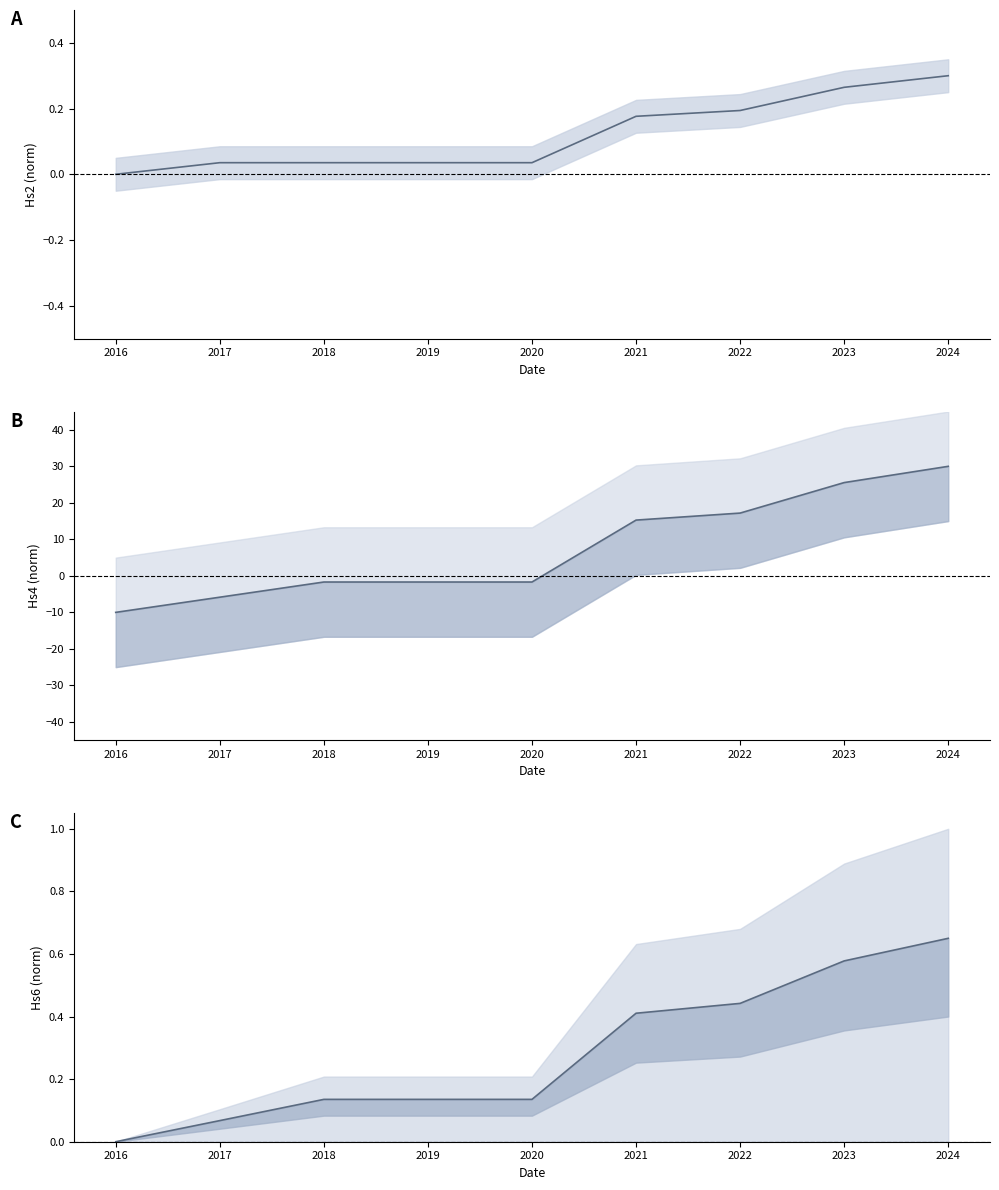

Does the chart display data point markers on the line(s)?

No